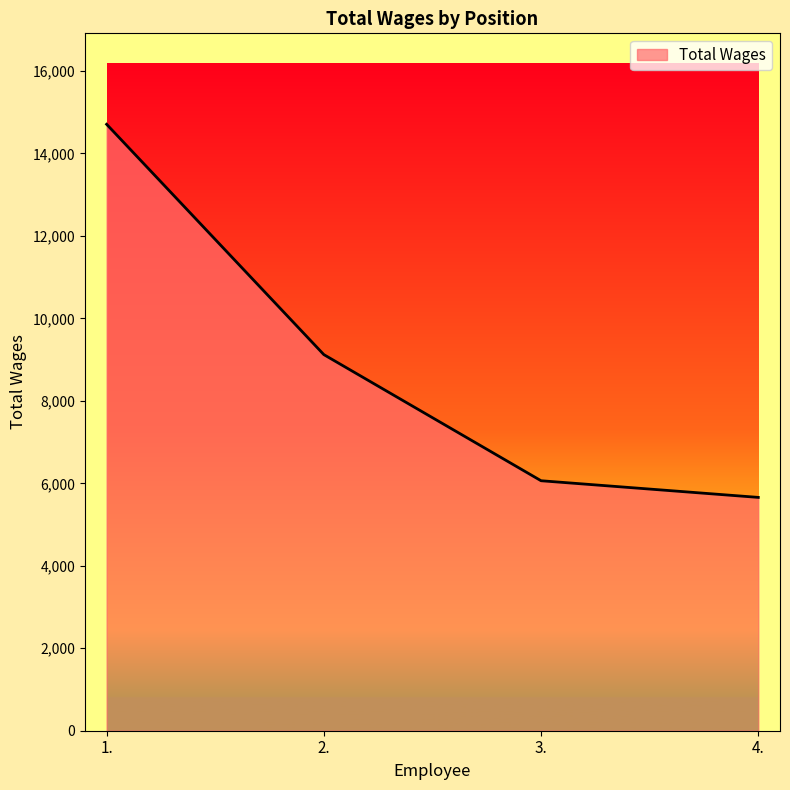

List the labels in order of value, smallest first.

4., 3., 2., 1.